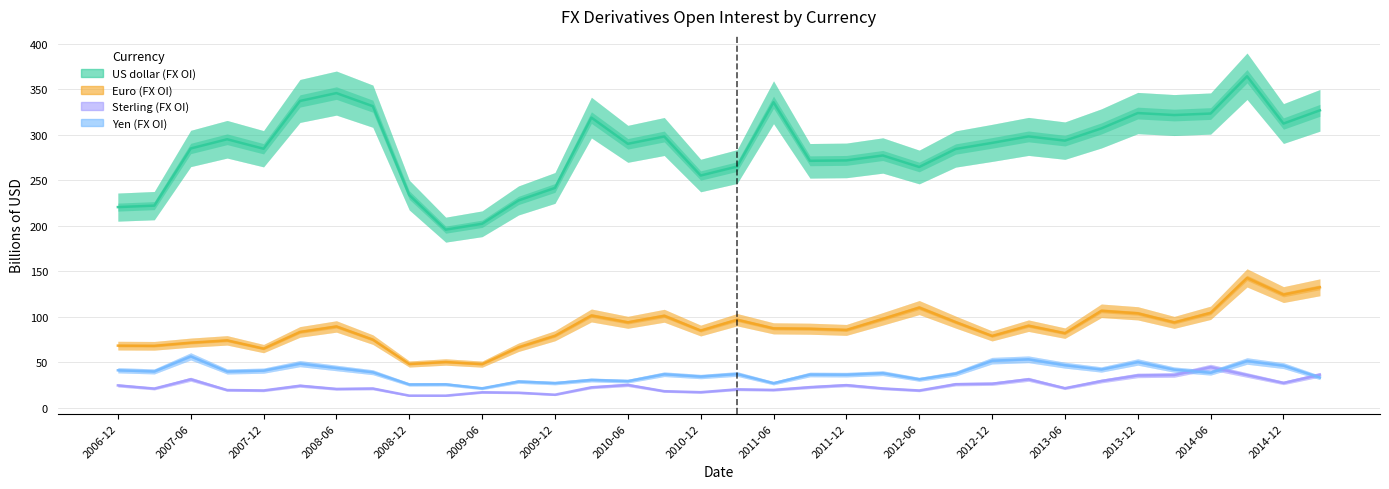

Rank the series by their maximum value, from lowest to highest.

Sterling (FX OI), Yen (FX OI), Euro (FX OI), US dollar (FX OI)